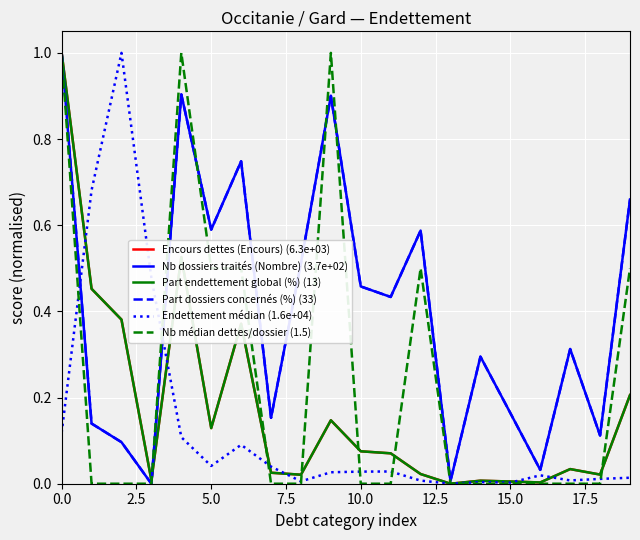

What is the sum of all Nb dossiers traités (Nombre) (3.7e+02) values?

8.1